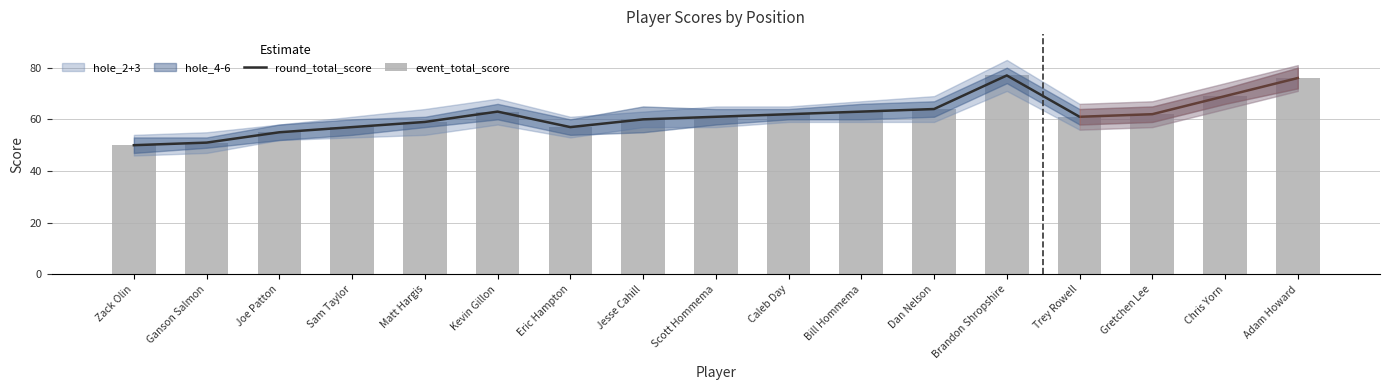

Between Joe Patton and Eric Hampton, which is larger?

Eric Hampton